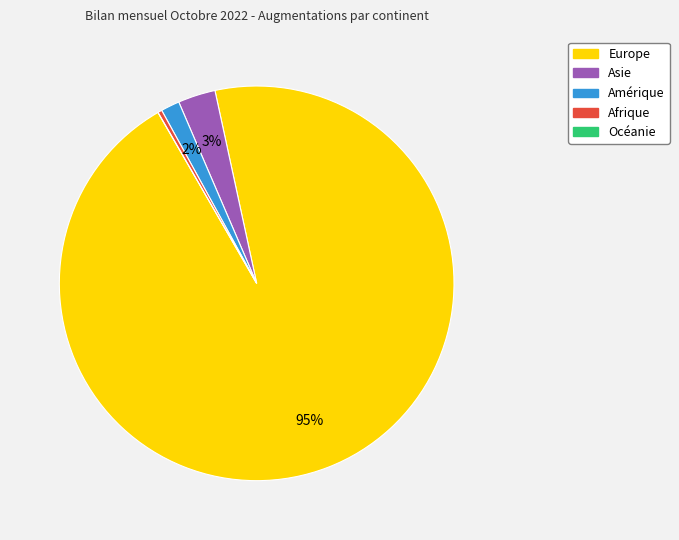

Is it true that Asie is 3% of the pie?

True